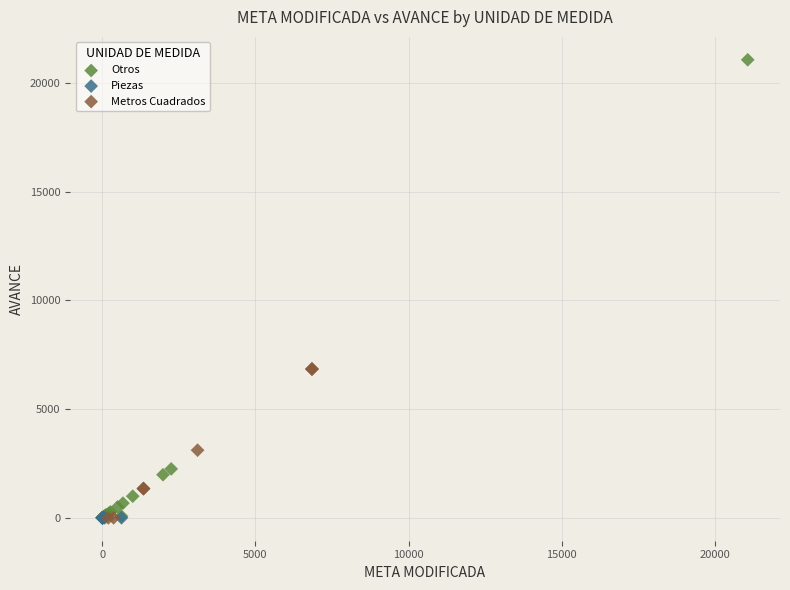

Which series reaches the maximum Y coordinate?

Otros